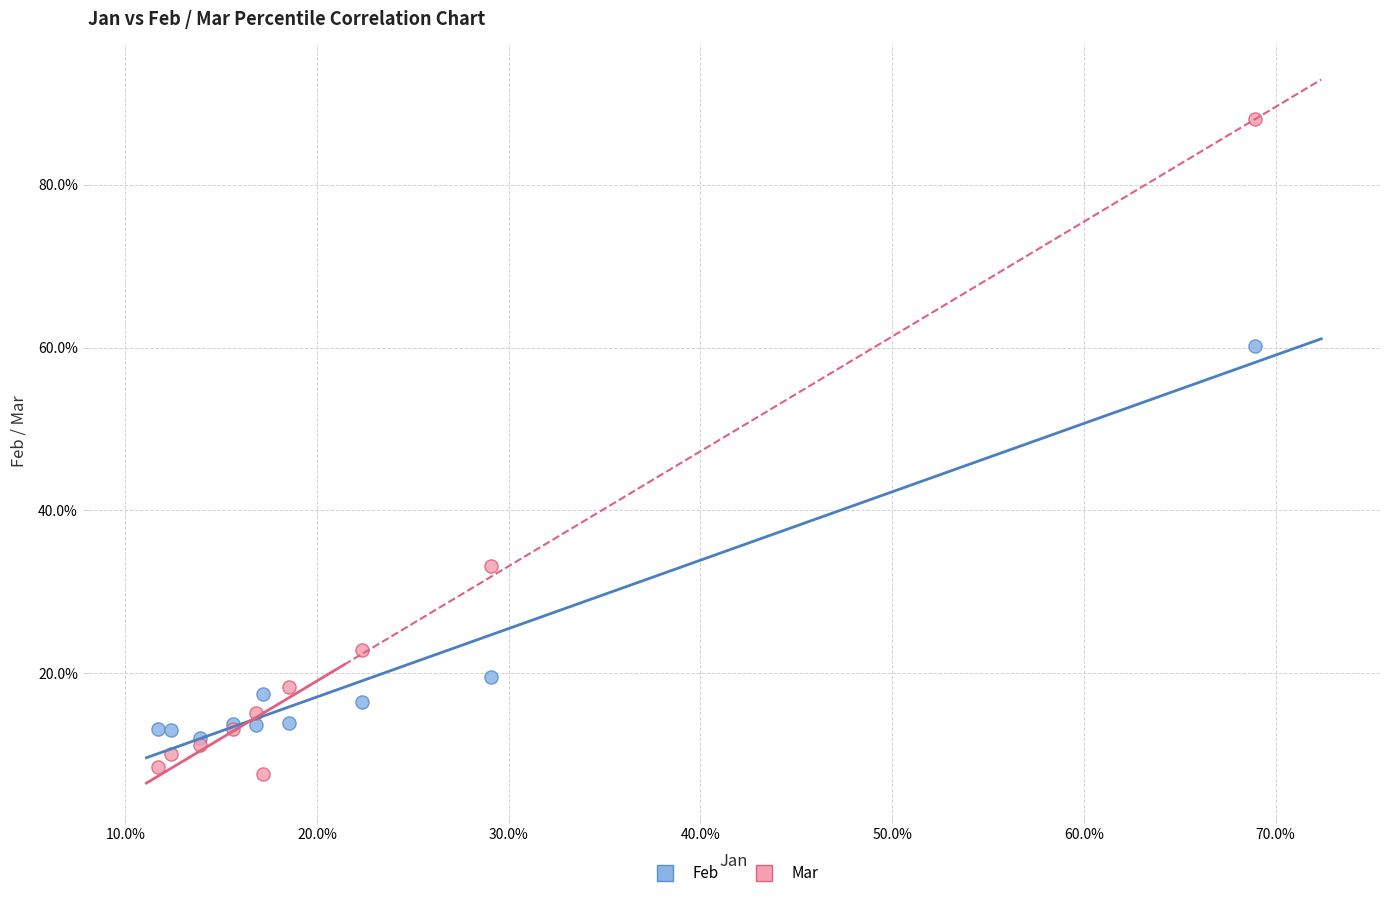

Which series contains the highest Y value?

Mar